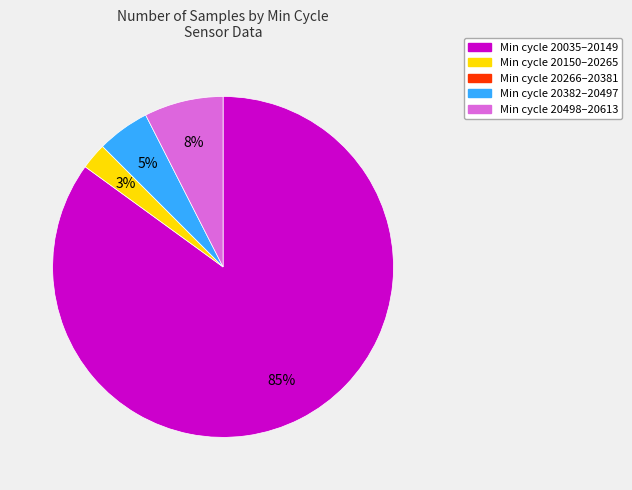

To the nearest percent, what is the average slice percentage?

20%